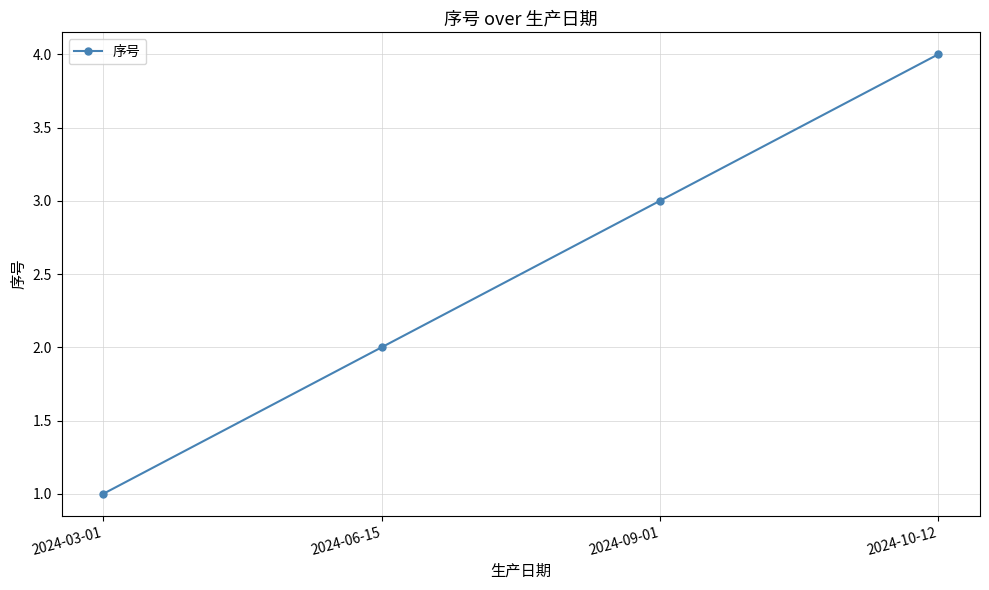

Rank the categories by value from highest to lowest.

2024-10-12, 2024-09-01, 2024-06-15, 2024-03-01